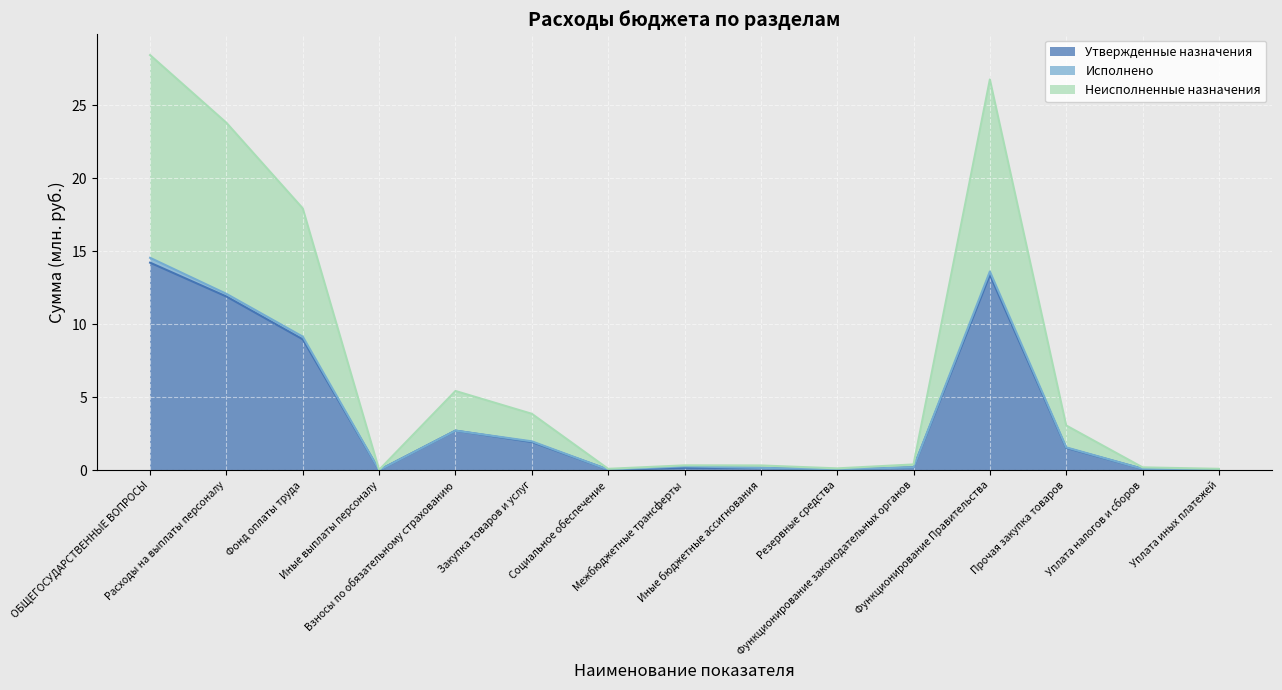

What is the maximum value for Утвержденные назначения?

14.2